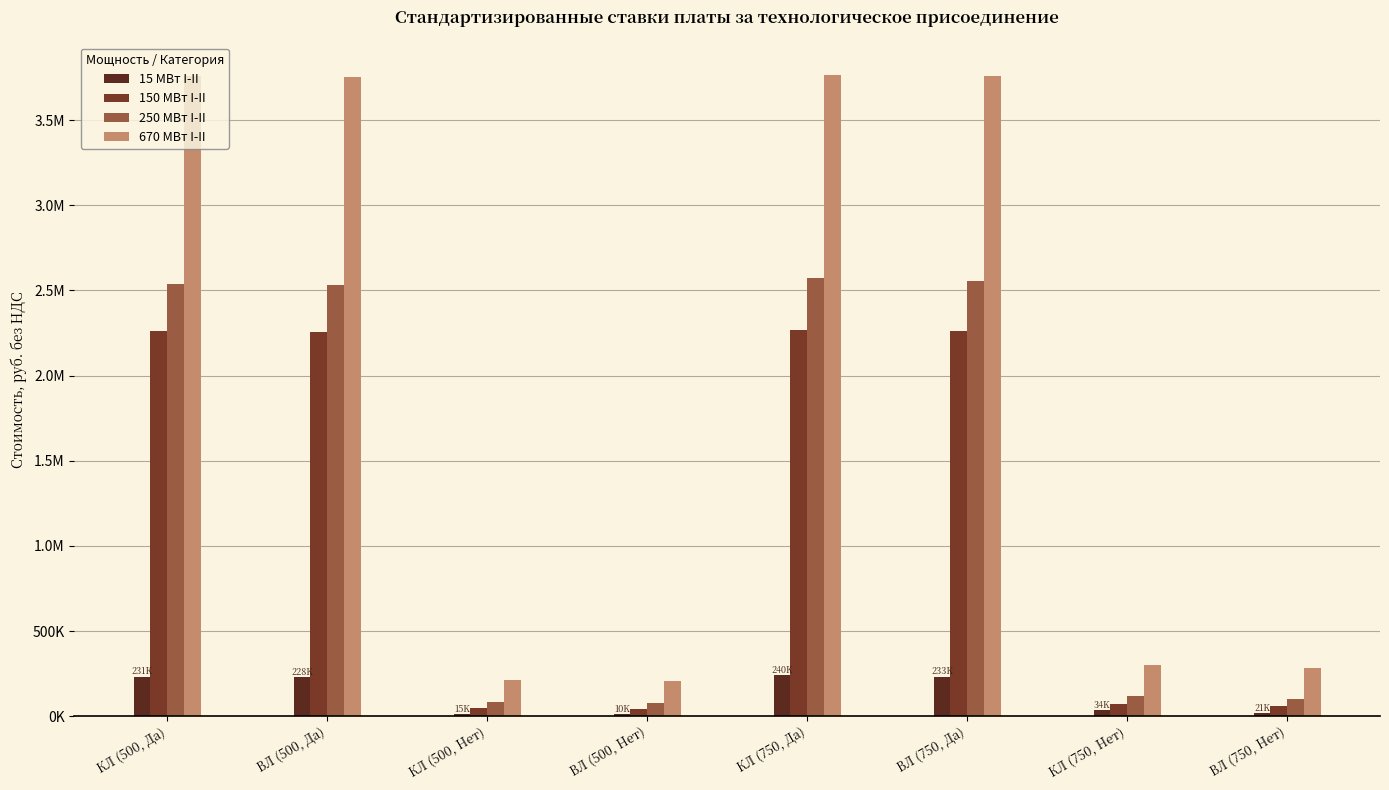

What is the difference between the maximum and minimum values in the 15 МВт I-II series?

229316.5